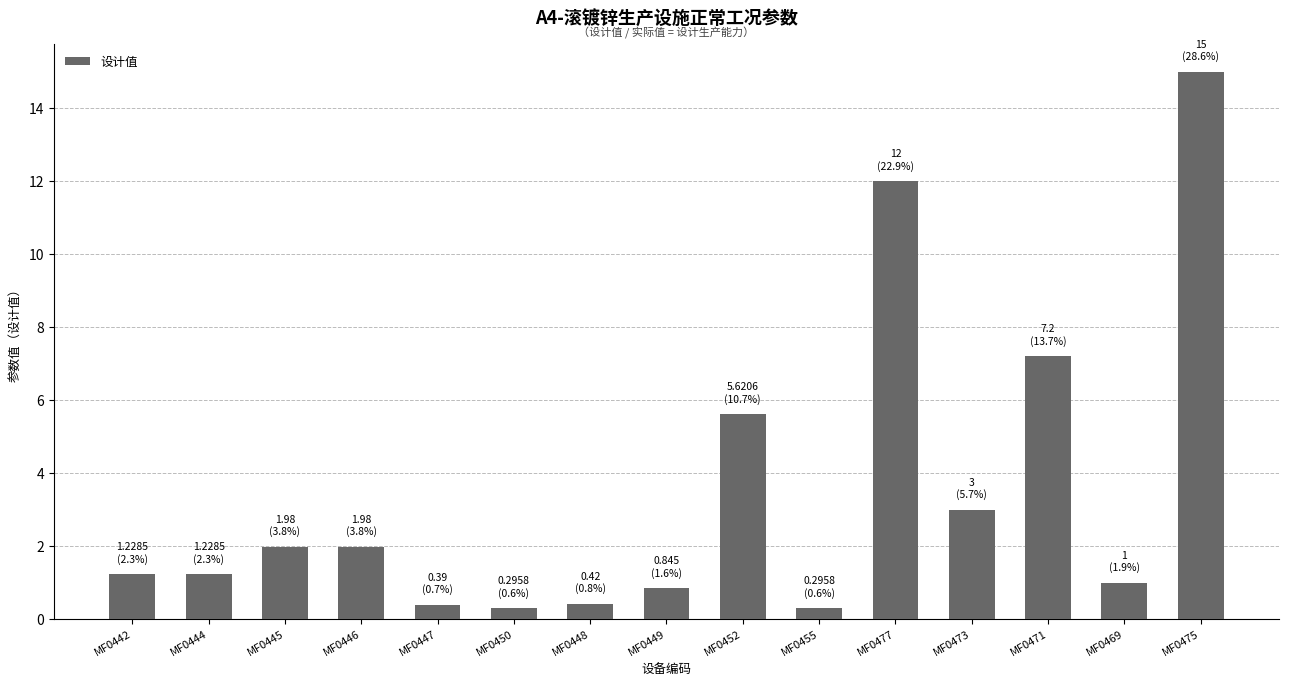

What is the value of the 14th bar from the left?

1.0